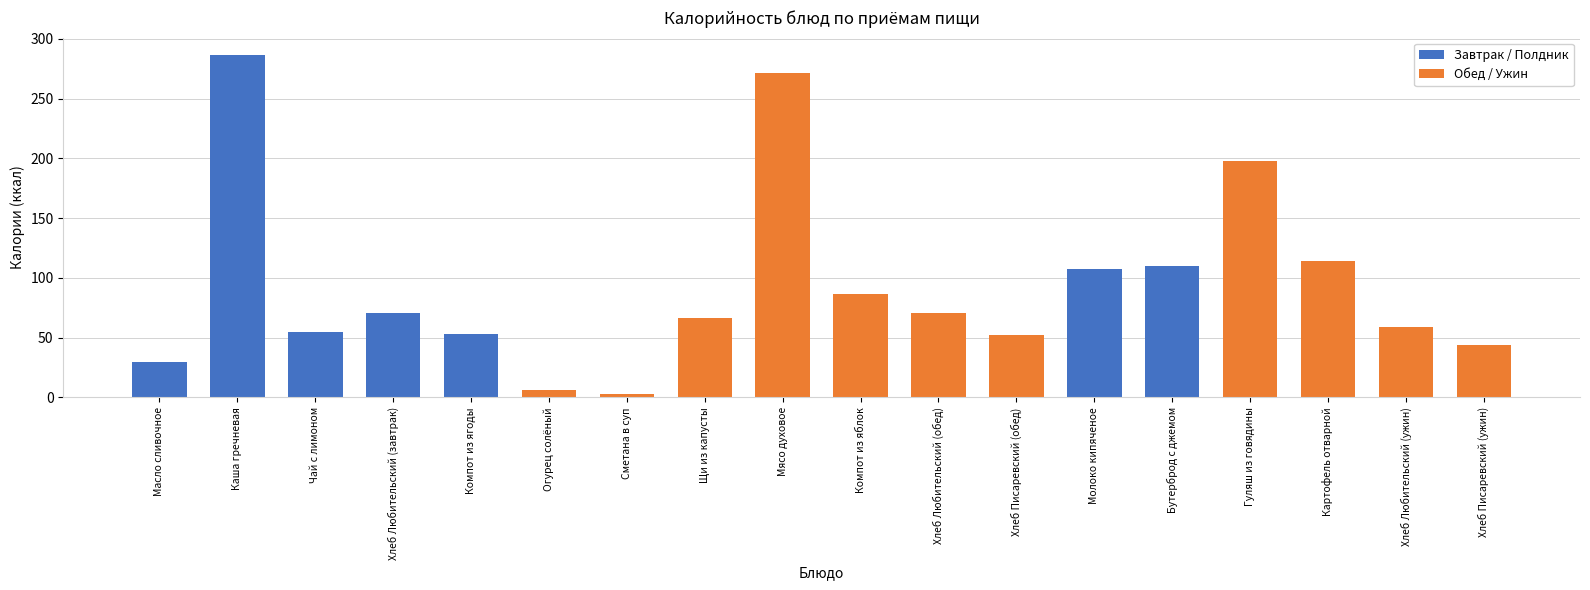

What is the value of the 17th bar from the left?

58.8